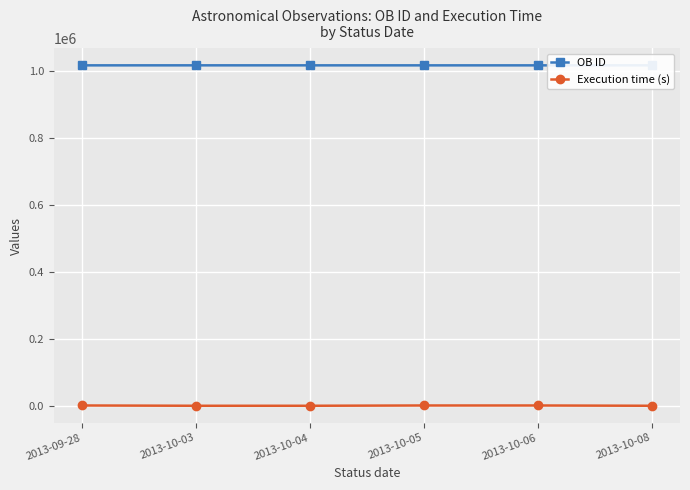

List the series in order of their peak value, lowest first.

Execution time (s), OB ID